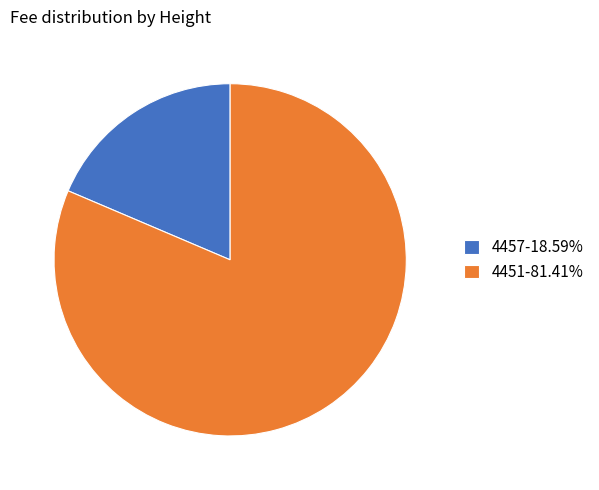

Is there any slice that represents more than half of the pie?

Yes